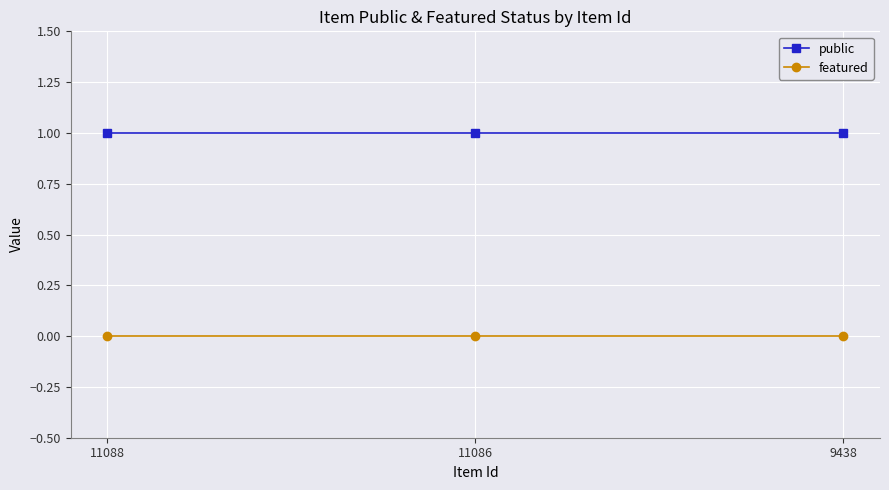

What is the value of the public point at the 3rd from the left?

1